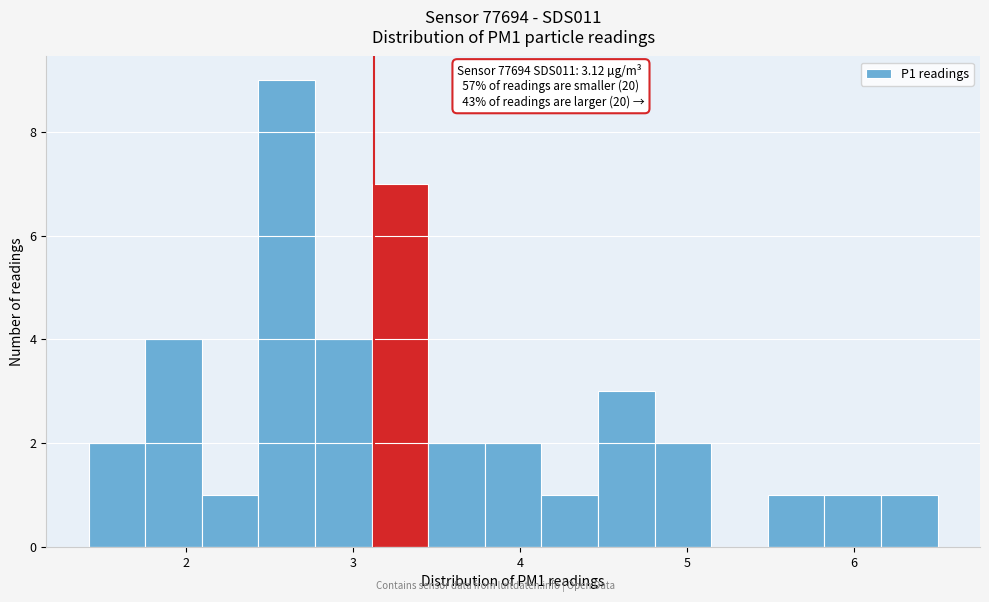

Read against the x-axis, roughly where is the centre of the tallest bar?

2.6